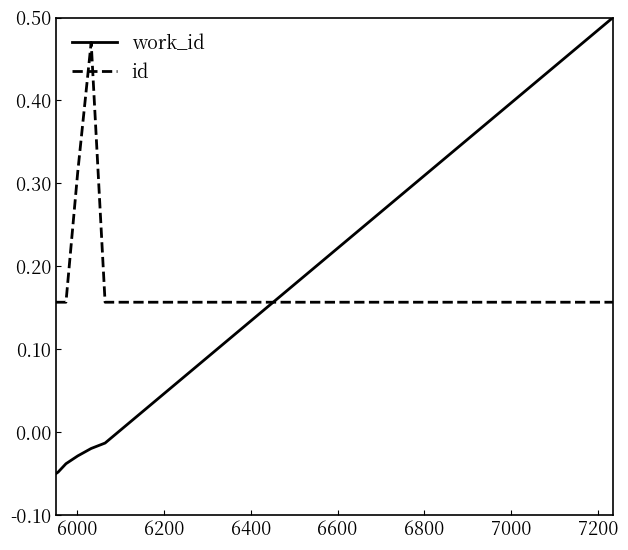

How many intersections are there between id and work_id?

1